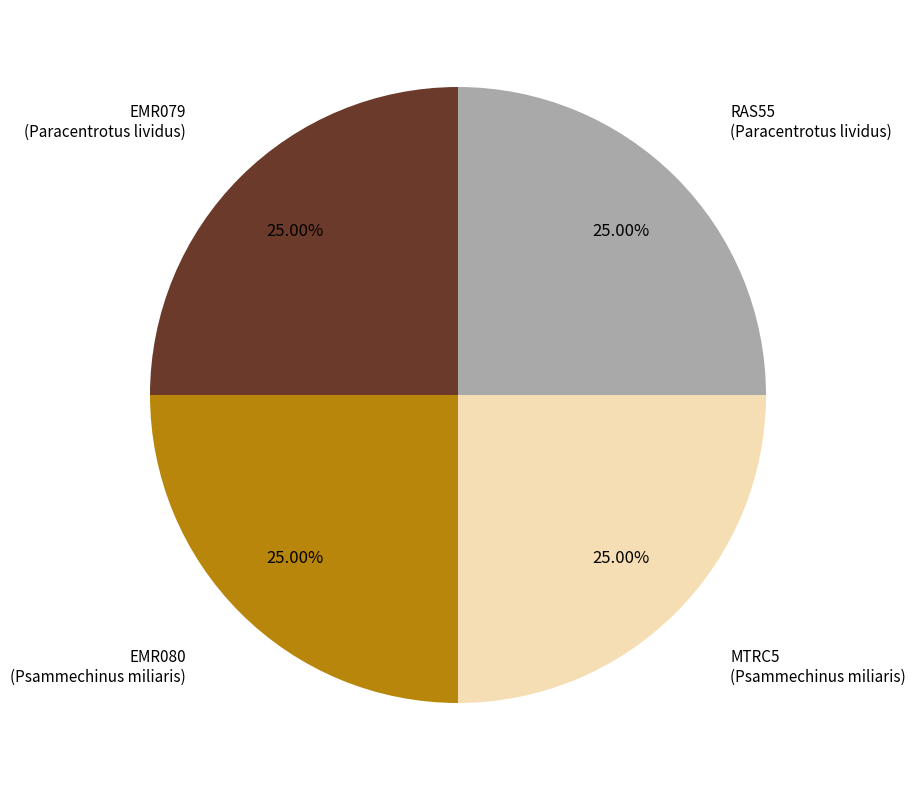

Is there any slice that represents more than half of the pie?

No